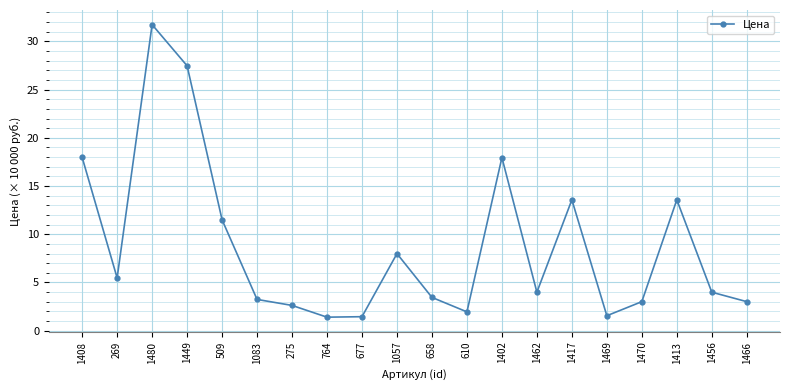

What is the sum of all values?

176.9